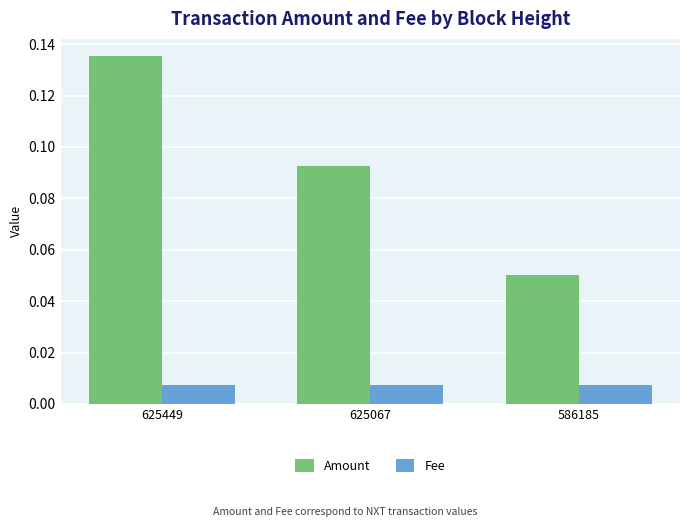

At which category is the sum across all series the highest?

625449